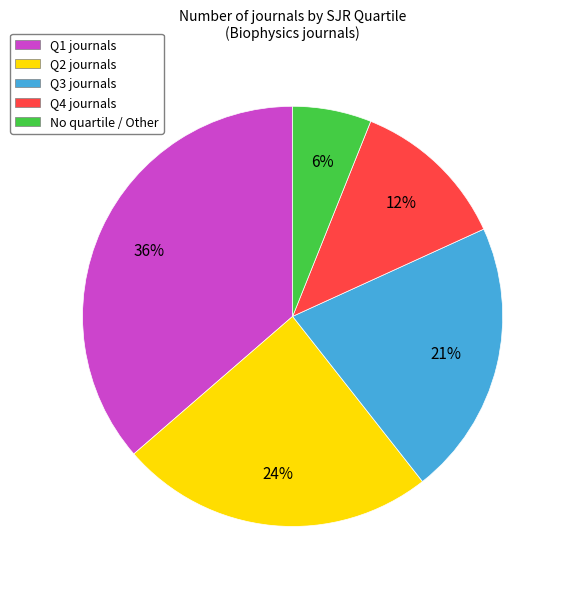

Which slice is the smallest?

No quartile / Other